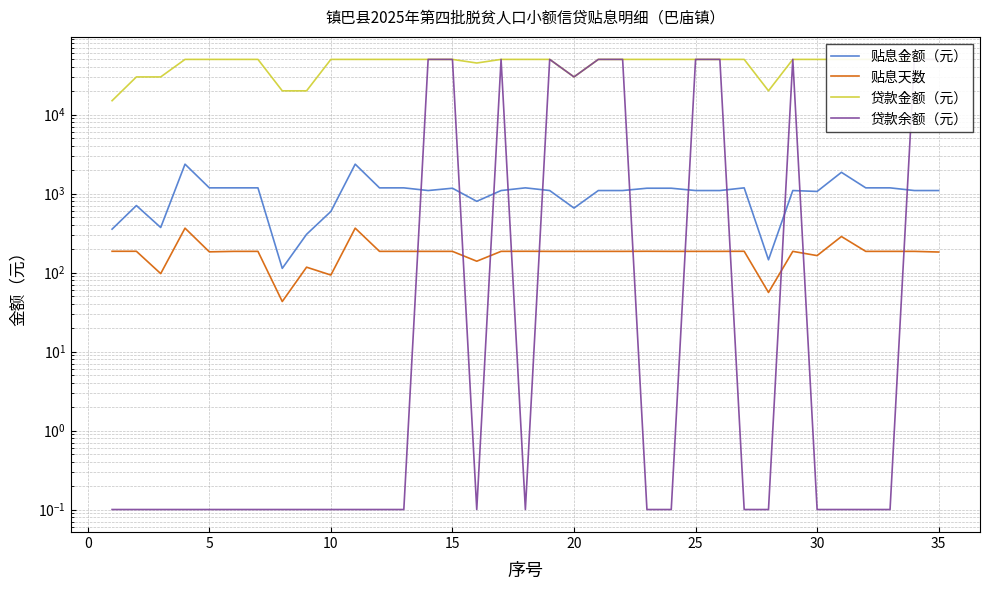

Which series has the largest total across all categories?

贷款金额（元）